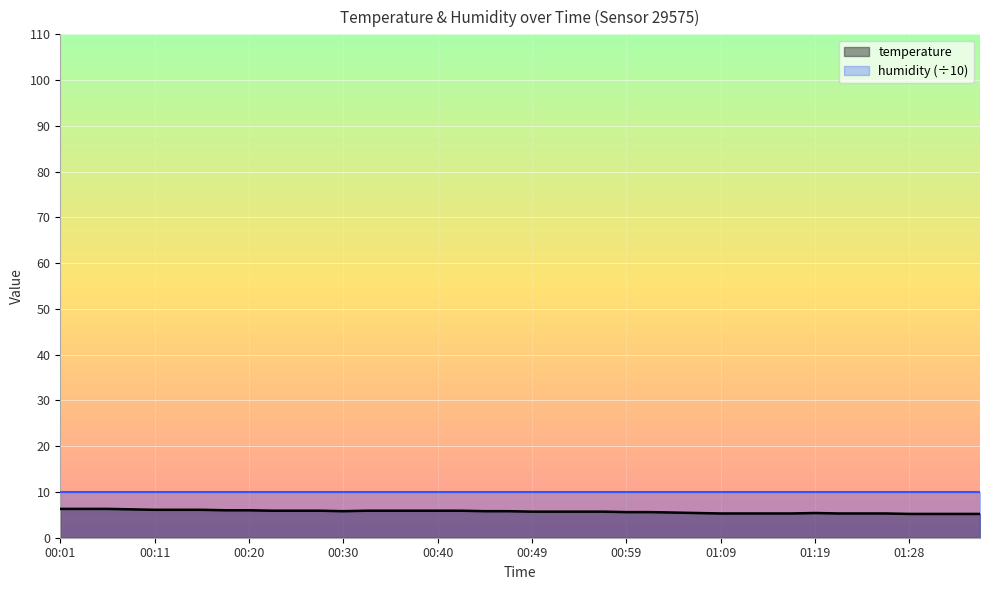

True or false: the data shows 8.4 at 01:21.

False